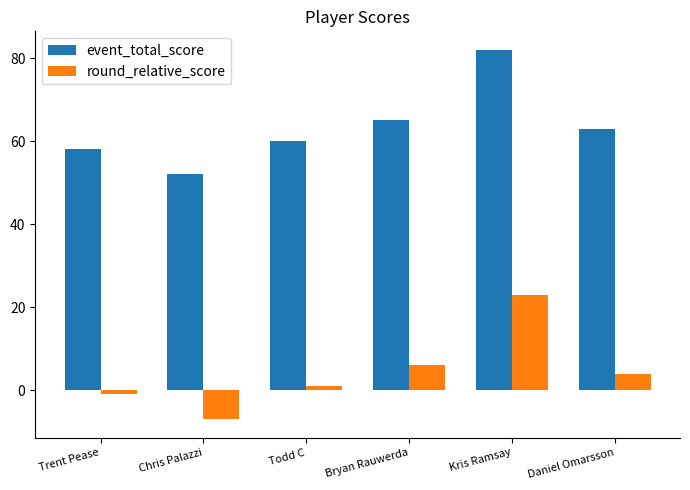

How many values in the event_total_score series are below 63?

3